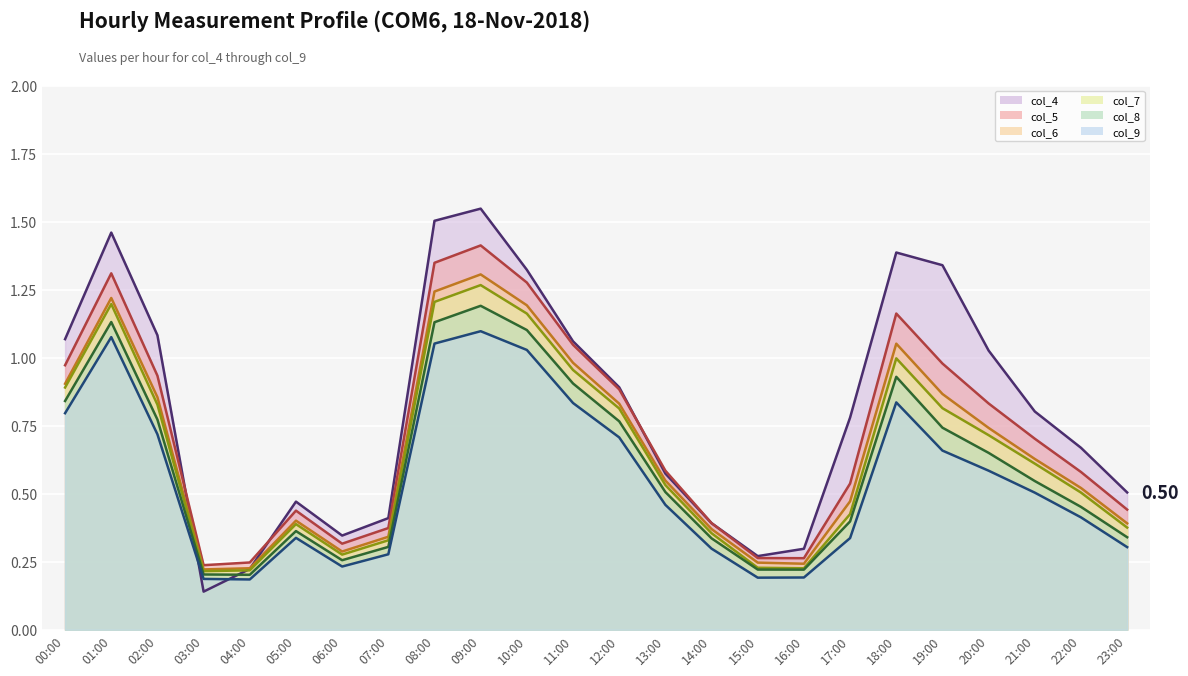

True or false: col_5 line has a value of 1.0 at 19:00.

True